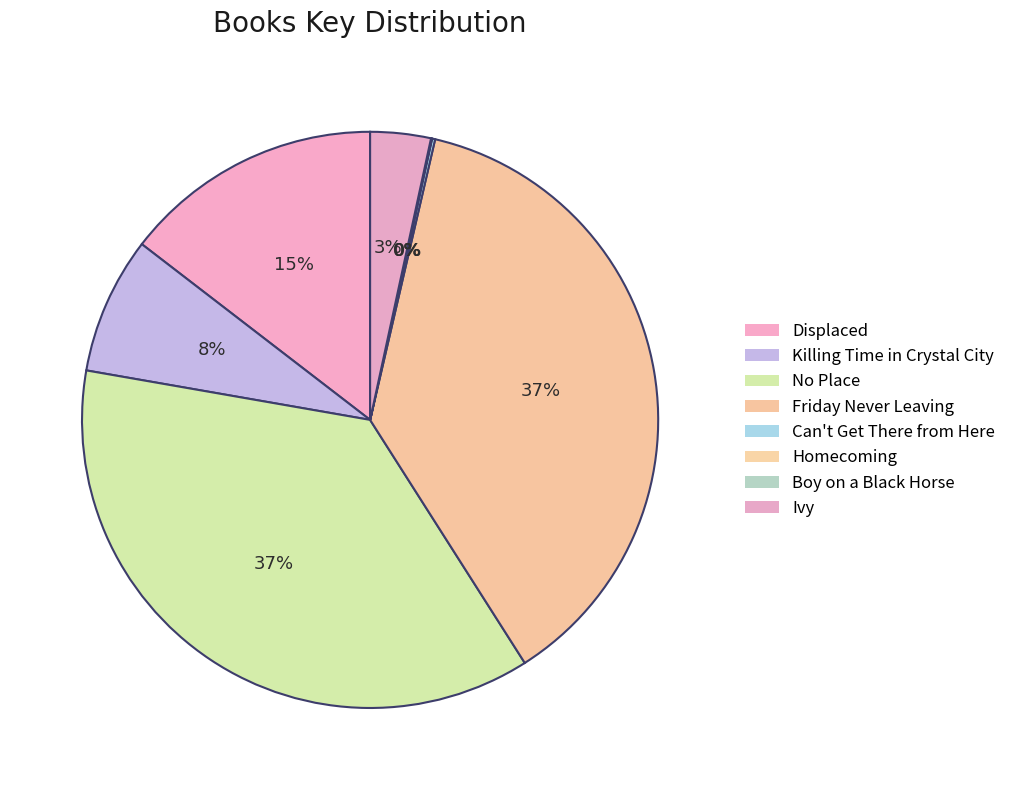

What portion of the pie excludes Killing Time in Crystal City?

92.3%